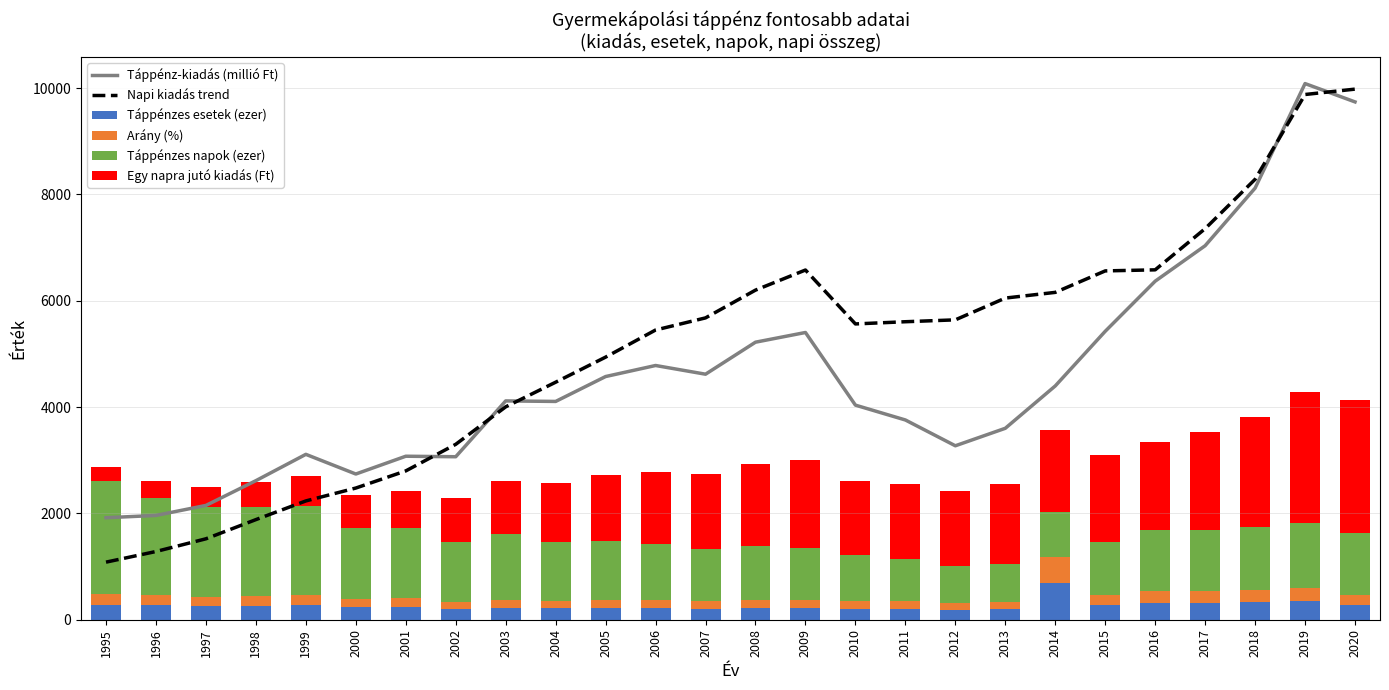

Reading right to left, extract all data points from this chart.

Táppénz-kiadás (millió Ft): 2020=9741.8	2019=10086.5	2018=8120.0	2017=7036.4	2016=6369.0	2015=5426.3	2014=4398.3	2013=3601.5	2012=3272.5	2011=3757.9	2010=4037.1	2009=5403.7	2008=5221.4	2007=4619.1	2006=4782.9	2005=4575.1	2004=4106.6	2003=4116.5	2002=3066.4	2001=3075.8	2000=2741.1	1999=3111.3	1998=2616.1	1997=2150.3	1996=1962.0	1995=1918.9
Napi kiadás trend: 2020=9982.3	2019=9881.1	2018=8285.6	2017=7357.4	2016=6582.5	2015=6562.5	2014=6158.5	2013=6051.3	2012=5641.6	2011=5606.3	2010=5564.8	2009=6579.1	2008=6201.0	2007=5678.5	2006=5450.6	2005=4940.4	2004=4468.5	2003=4005.1	2002=3300.0	2001=2799.7	2000=2477.3	1999=2234.7	1998=1883.4	1997=1522.5	1996=1283.4	1995=1083.3
Táppénzes esetek (ezer): 2020=271.5	2019=347.6	2018=331.2	2017=321.9	2016=313.5	2015=271.4	2014=692.7	2013=192.4	2012=184.3	2011=204.3	2010=207.1	2009=218.2	2008=218.7	2007=206.3	2006=217.3	2005=220.6	2004=212.1	2003=217.6	2002=201.3	2001=237.7	2000=234.2	1999=278.8	1998=261.6	1997=250.8	1996=269.0	1995=284.7
Arány (%): 2020=190.0	2019=243.3	2018=231.9	2017=225.3	2016=219.5	2015=190.0	2014=484.9	2013=134.7	2012=129.0	2011=143.0	2010=145.0	2009=152.8	2008=153.1	2007=144.4	2006=152.1	2005=154.4	2004=148.5	2003=152.3	2002=140.9	2001=166.4	2000=164.0	1999=195.2	1998=183.1	1997=175.6	1996=188.3	1995=199.3
Táppénzes napok (ezer): 2020=1167.3	2019=1224.9	2018=1176.0	2017=1147.6	2016=1161.1	2015=992.2	2014=857.0	2013=714.2	2012=696.1	2011=804.4	2010=870.6	2009=985.6	2008=1010.4	2007=976.1	2006=1053.0	2005=1111.3	2004=1102.8	2003=1233.4	2002=1115.1	2001=1318.4	2000=1327.8	1999=1670.7	1998=1666.9	1997=1694.9	1996=1834.5	1995=2125.6
Egy napra jutó kiadás (Ft): 2020=2495.6	2019=2470.3	2018=2071.4	2017=1839.3	2016=1645.6	2015=1640.6	2014=1539.6	2013=1512.8	2012=1410.4	2011=1401.6	2010=1391.2	2009=1644.8	2008=1550.2	2007=1419.6	2006=1362.6	2005=1235.1	2004=1117.1	2003=1001.3	2002=825.0	2001=699.9	2000=619.3	1999=558.7	1998=470.8	1997=380.6	1996=320.8	1995=270.8